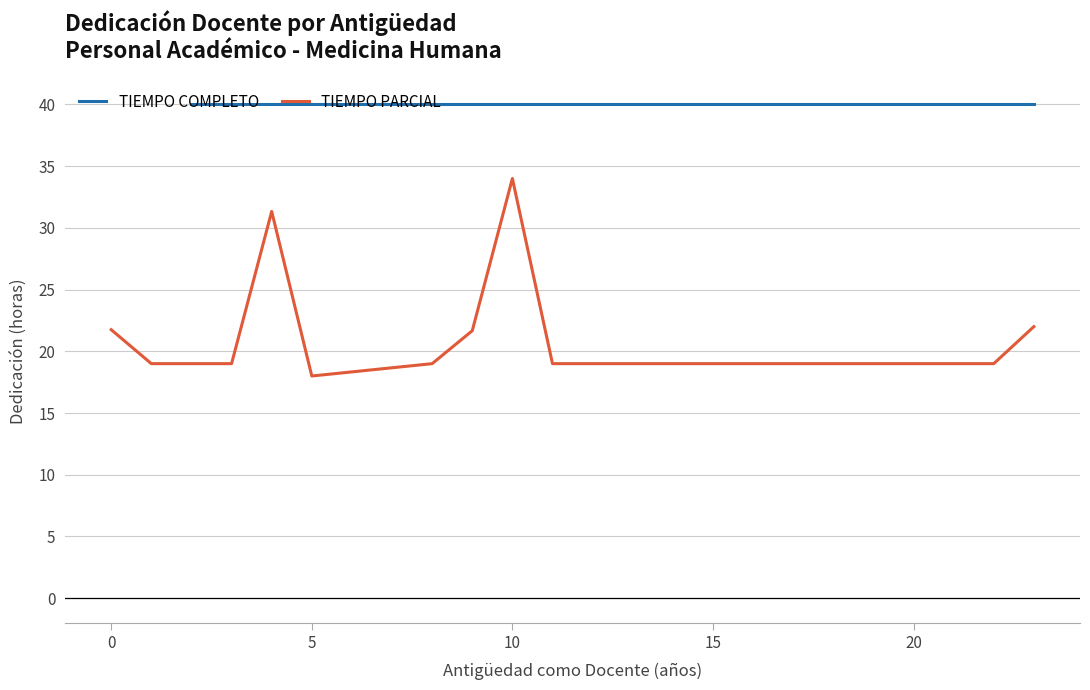

What is the sum of all TIEMPO COMPLETO values?

600